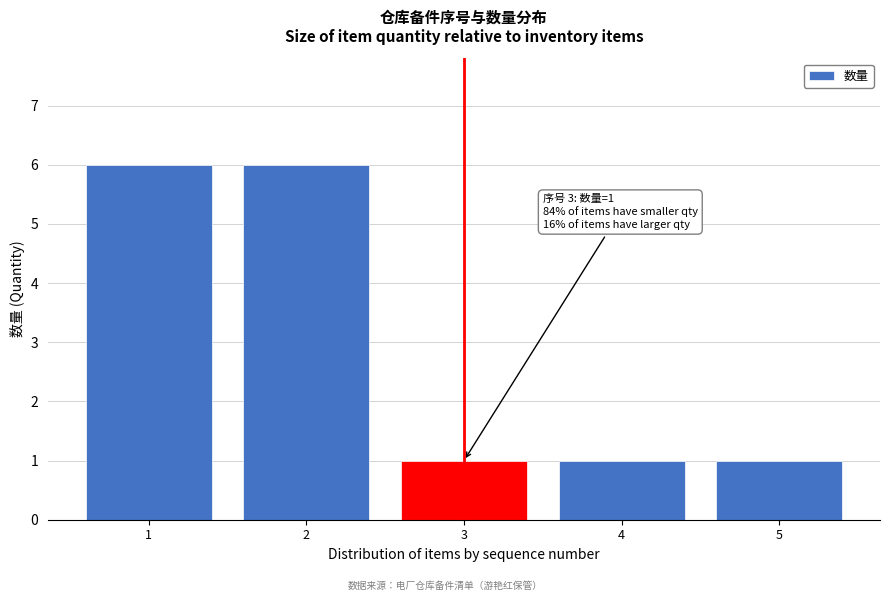

Reading left to right, what are all the values shown in this chart?

1=6	2=6	3=1	4=1	5=1